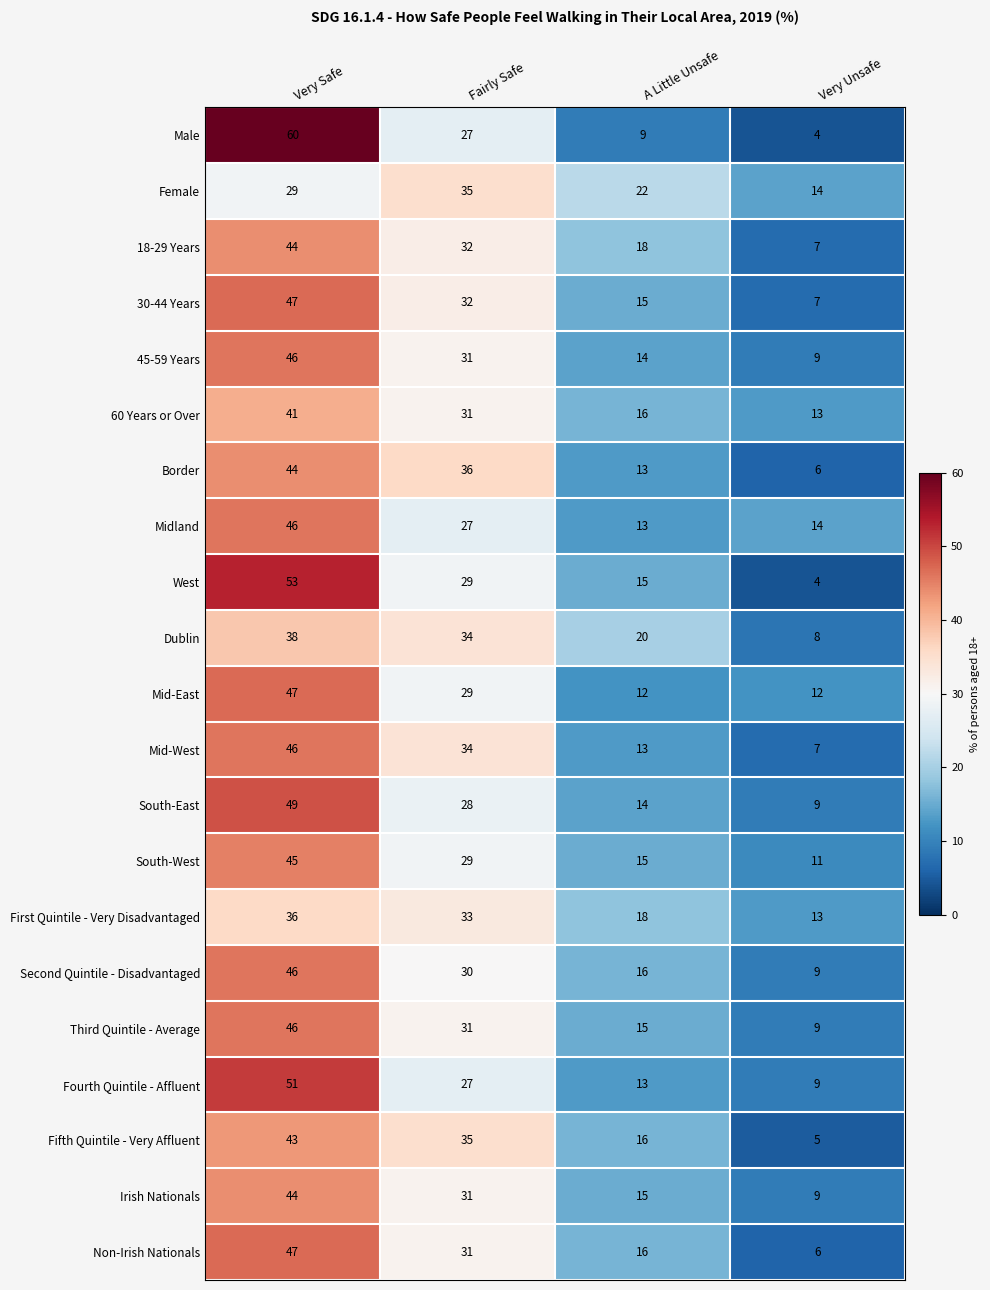

At which category is the sum across all series the highest?

Very Safe